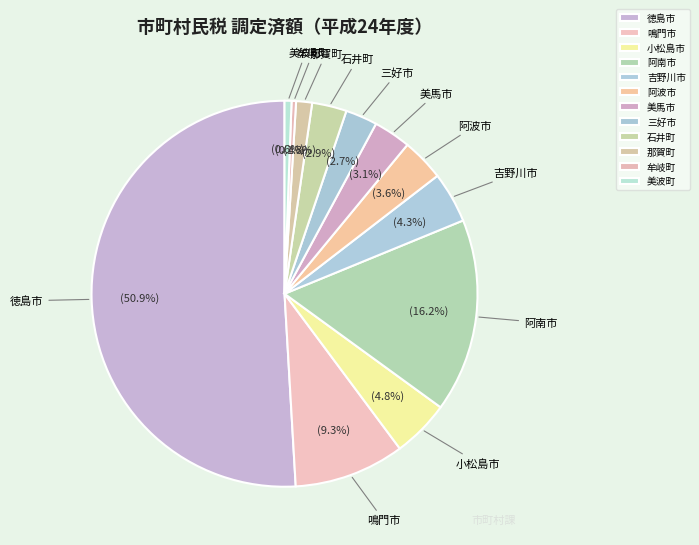

How many slices are in this pie chart?

12